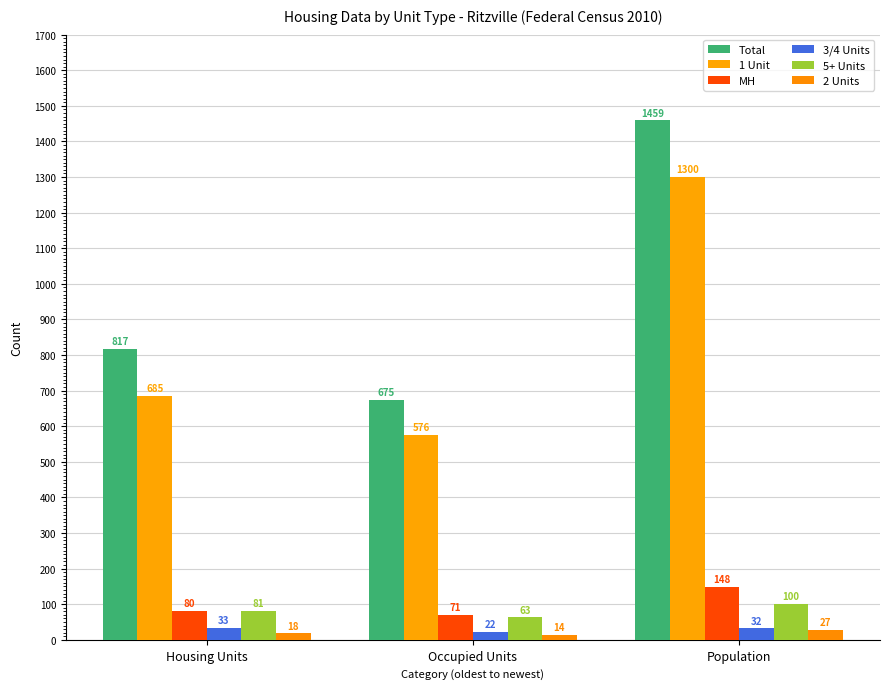

Where does the MH series first go above 80?

Population